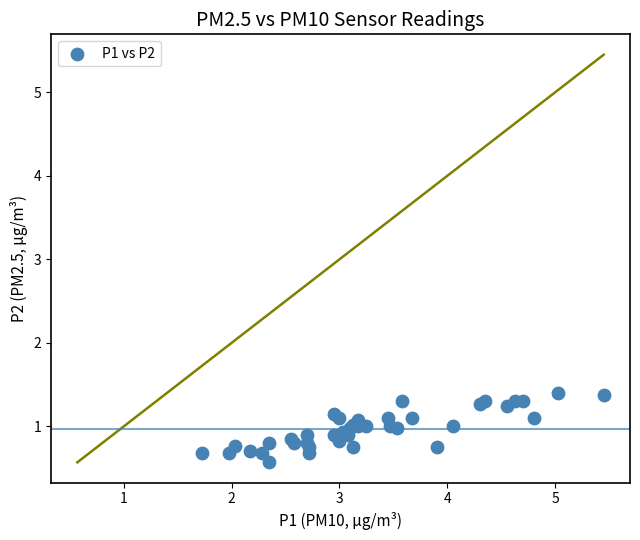

What Y value in the scatter plot is closest to 0?

0.6